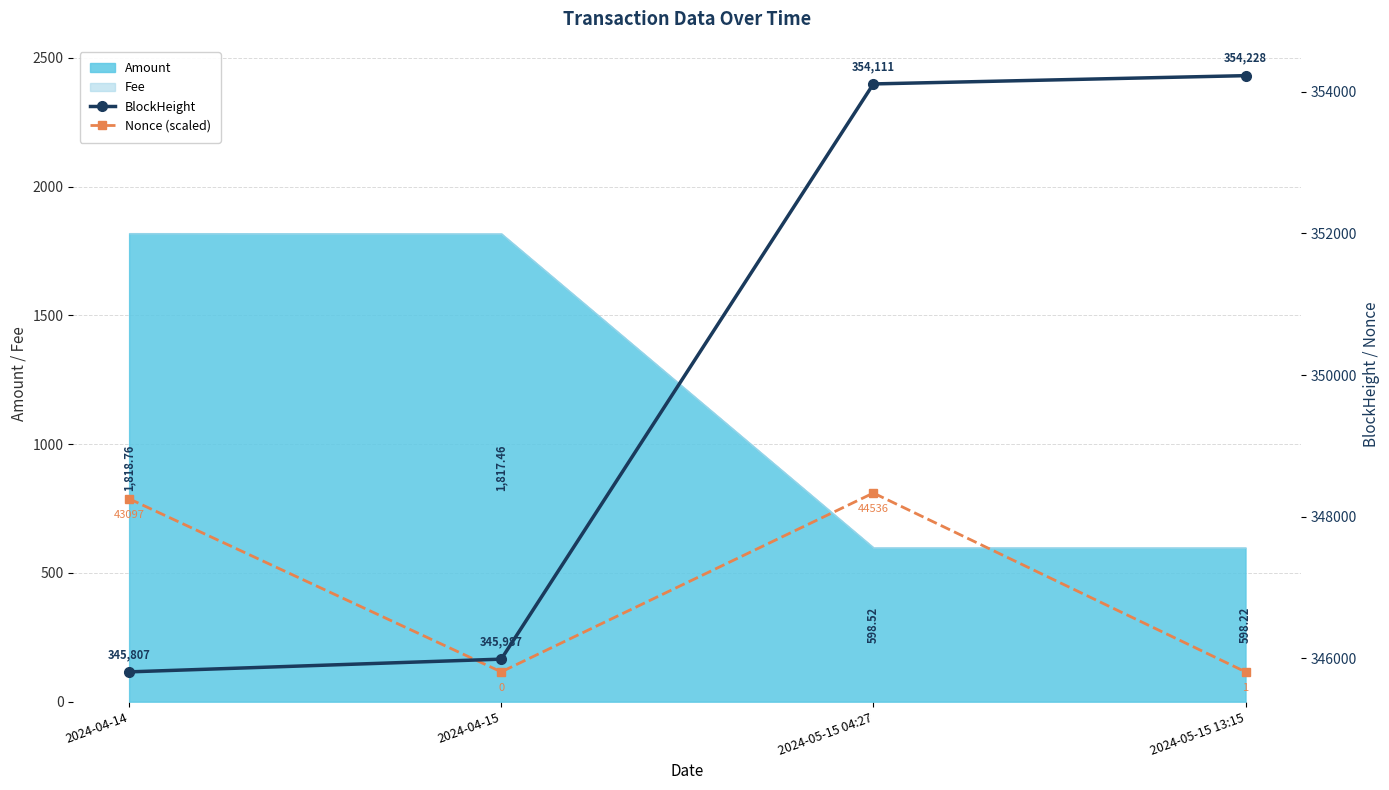

Reading left to right, extract all data points from this chart.

BlockHeight: 345807.0	345987.0	354111.0	354228.0
Nonce (scaled): 348251.7	345807.0	348333.3	345807.1